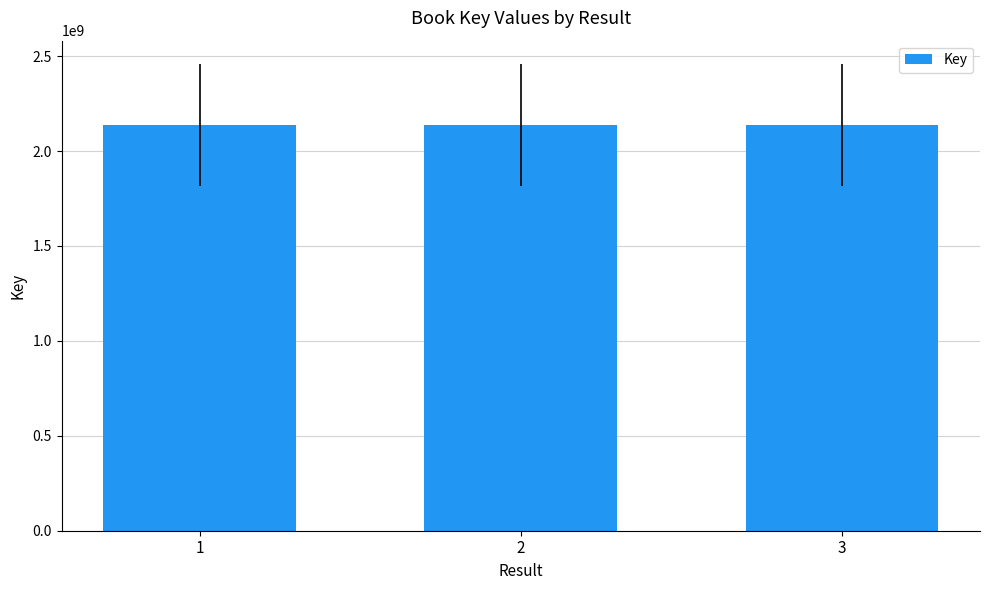

What is the maximum value shown in the chart?

2137687235